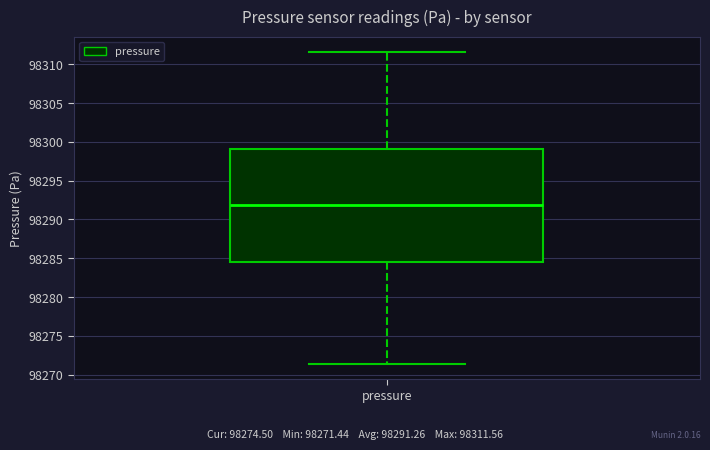

Where is the upper edge of the box for pressure on the y-axis? The values are not printed on the chart, so give them approximately, as read against the axis.

98299.0